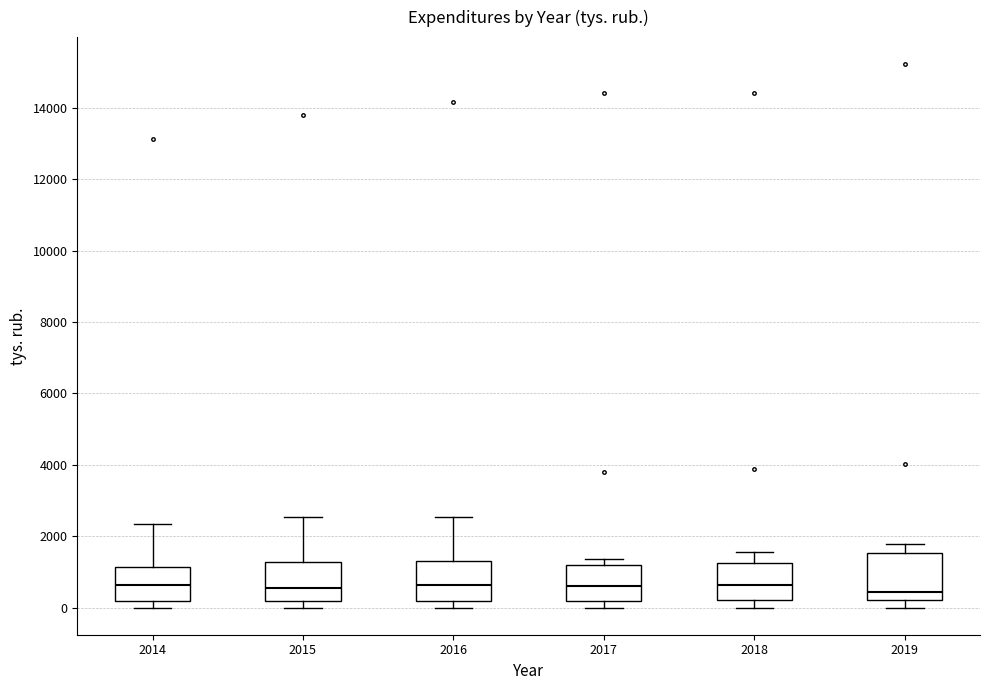

Reading left to right, read every box against the y-axis: the position of its median line, the range the box covers, and the ends of its whiskers. The values are not printed on the chart, so give them approximately, as read against the axis.

2014: median 600, box 200 to 1200, whiskers 0 to 2400
2015: median 600, box 200 to 1200, whiskers 0 to 2600
2016: median 600, box 200 to 1200, whiskers 0 to 2600
2017: median 600, box 200 to 1200, whiskers 0 to 1400
2018: median 600, box 200 to 1200, whiskers 0 to 1600
2019: median 400, box 200 to 1600, whiskers 0 to 1800